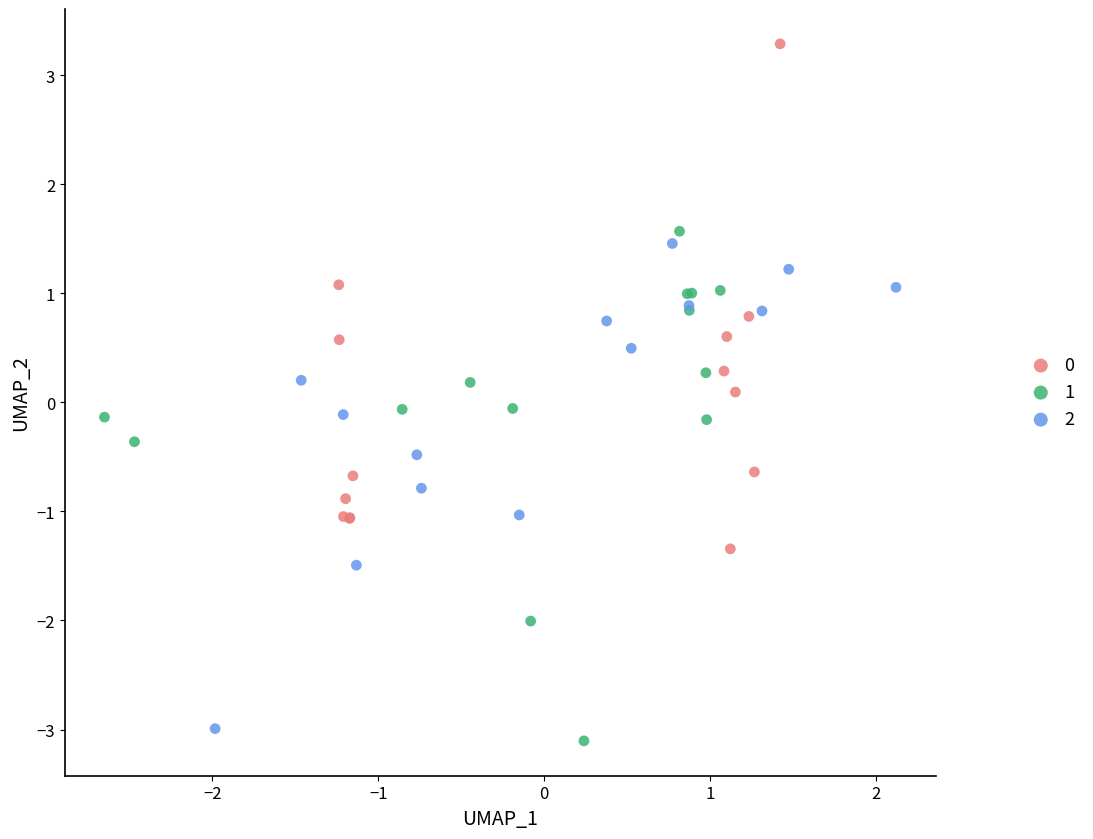

Which series contains the highest Y value?

0